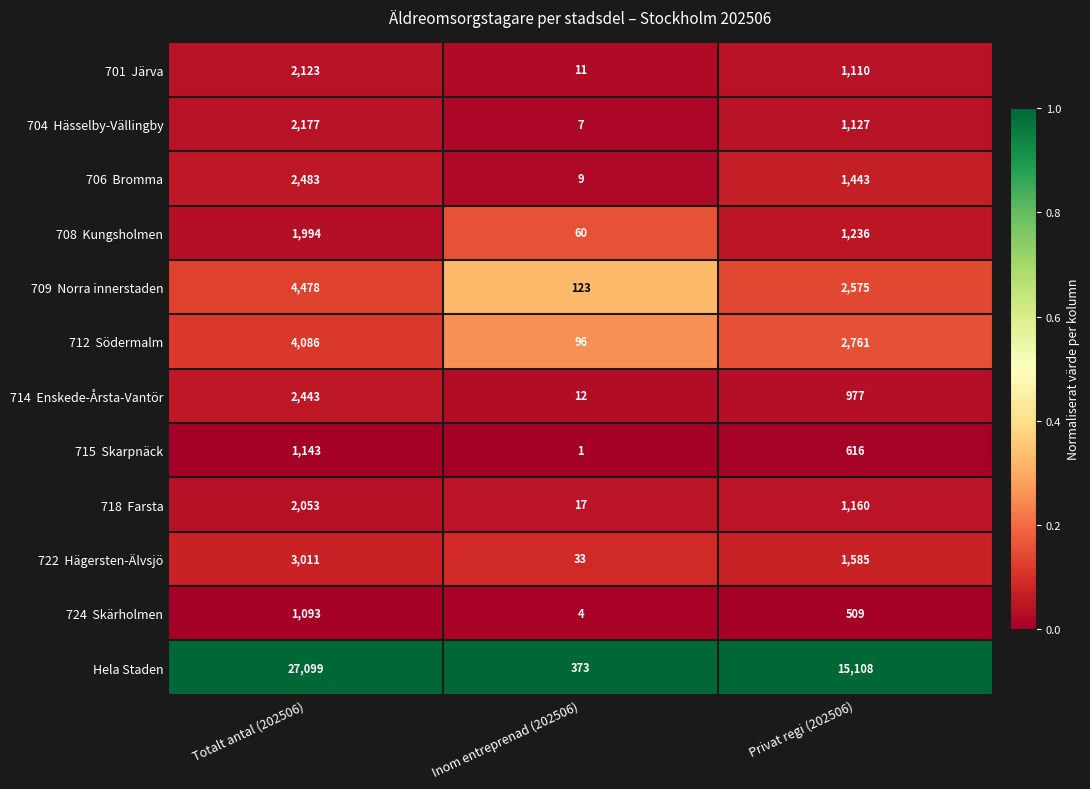

At which category is the sum across all series the highest?

Totalt antal (202506)